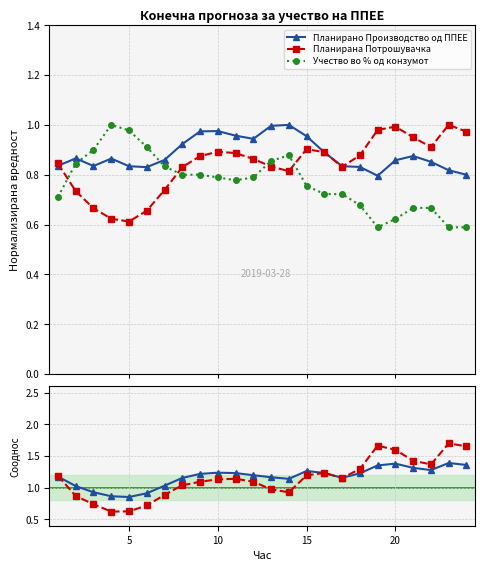

Which series ends up on top after the final intersection of Учество во % од конзумот and Планирано Производство од ППЕЕ?

Планирано Производство од ППЕЕ